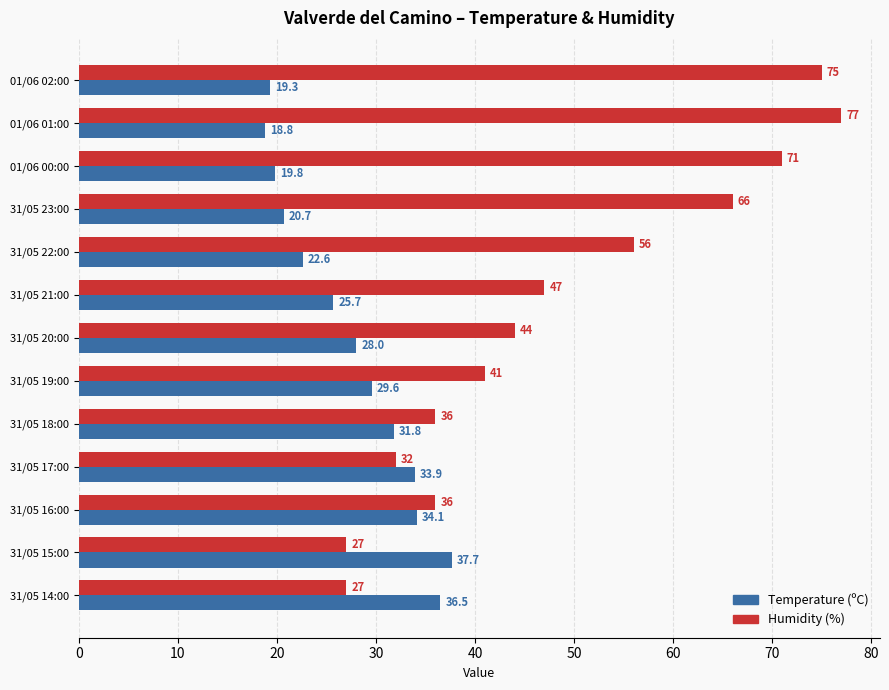

What is the maximum value for Temperature (ºC)?

37.7